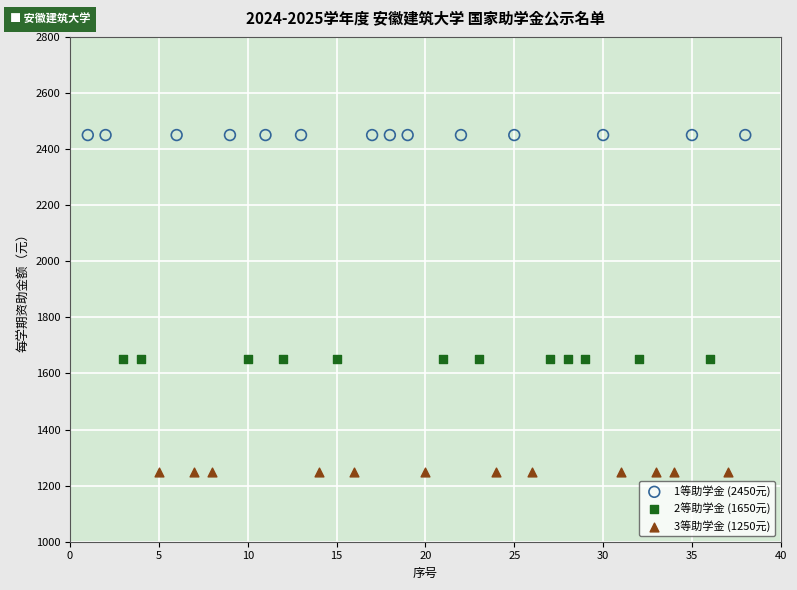

Which series contains the highest Y value?

1等助学金 (2450元)